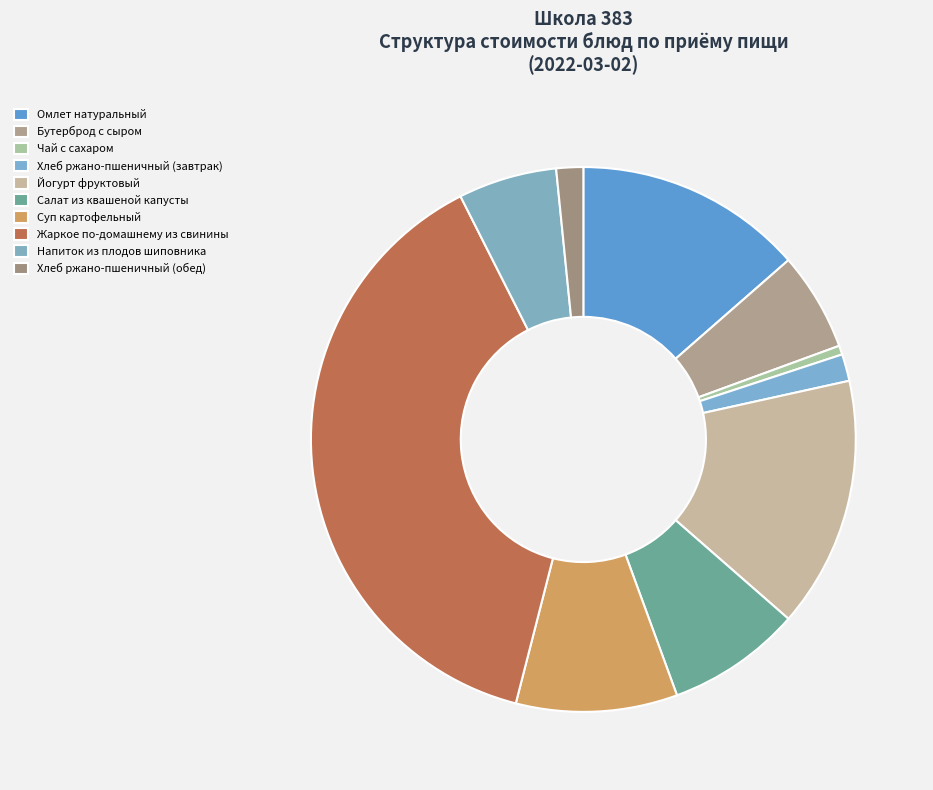

Count the number of slices in the pie.

10